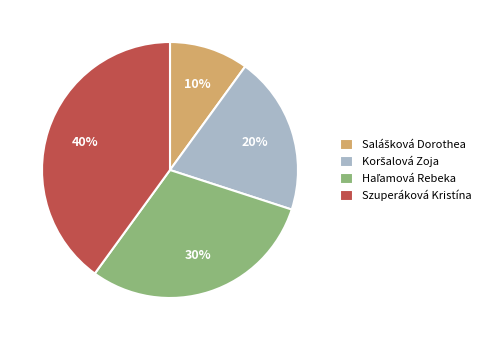

Is Szuperáková Kristína the majority of the pie?

No